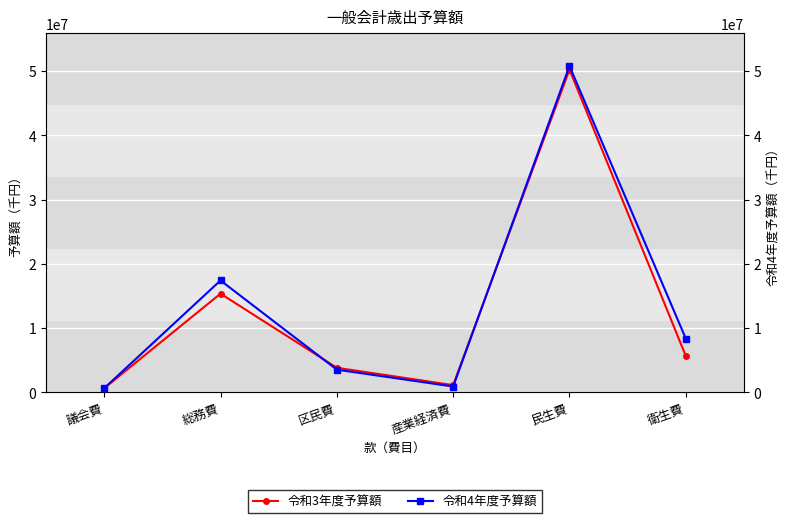

How many intersections are there between 令和4年度予算額 and 令和3年度予算額?

3